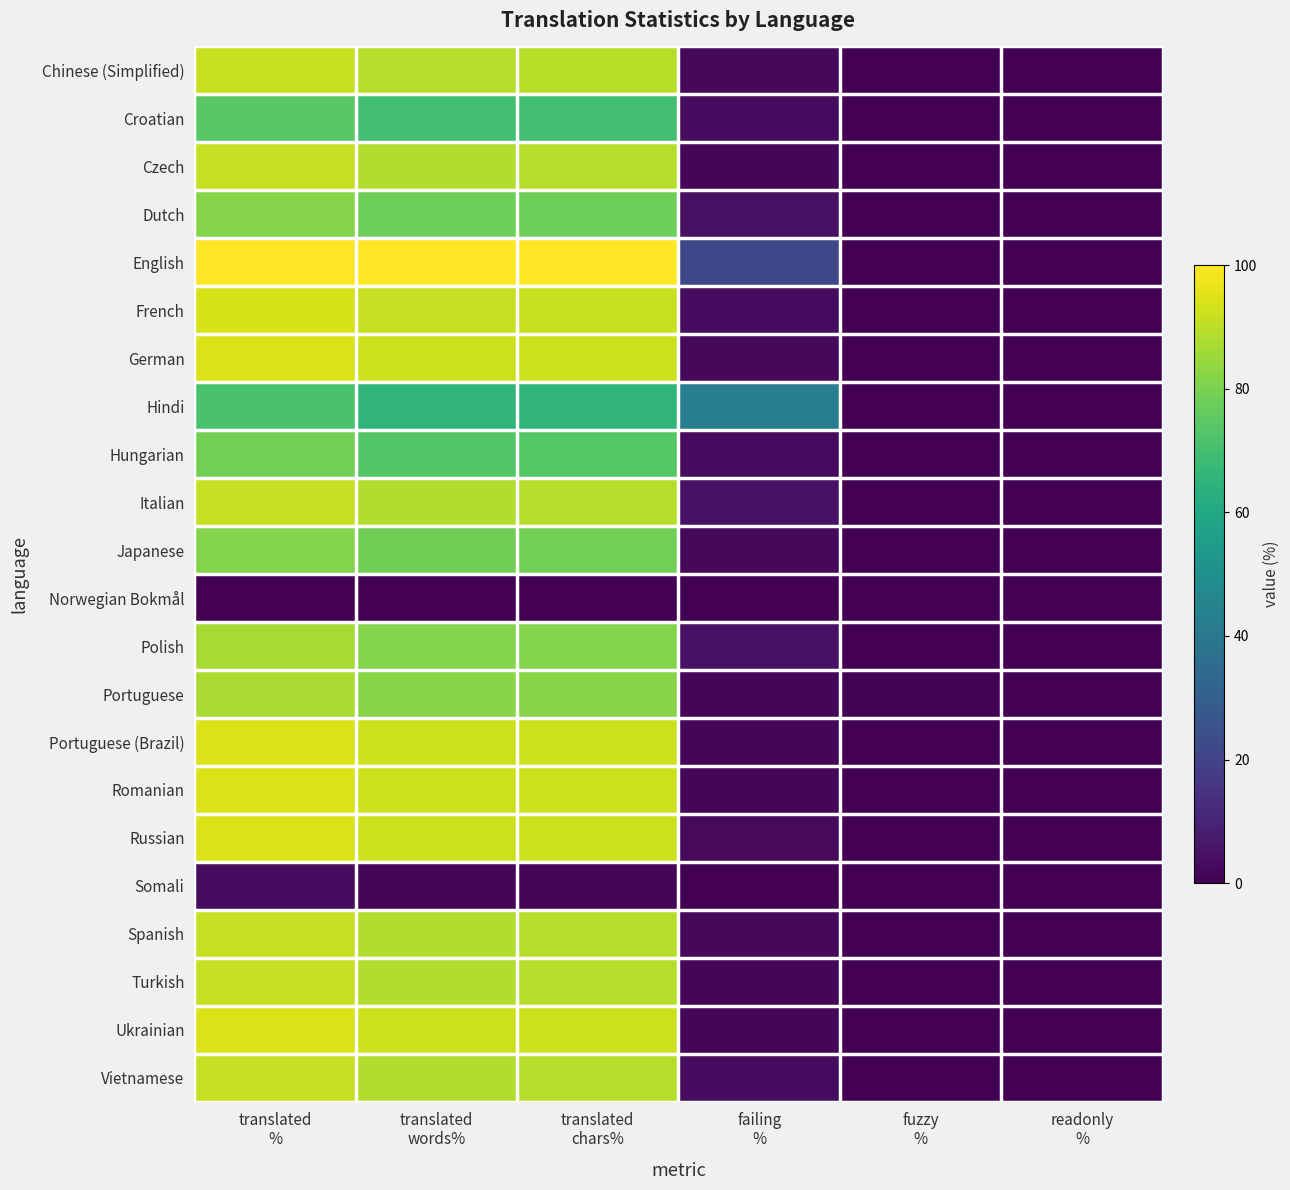

Which has a higher value, translated
chars% or failing
%?

translated
chars%